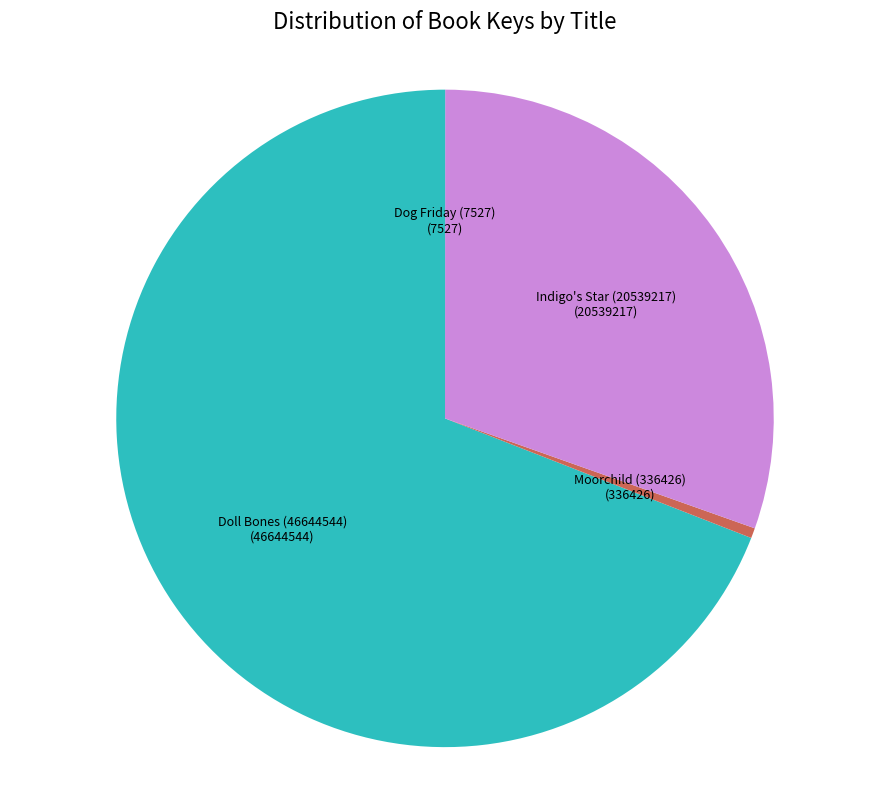

Is it true that Doll Bones (46644544) is 69% of the pie?

True